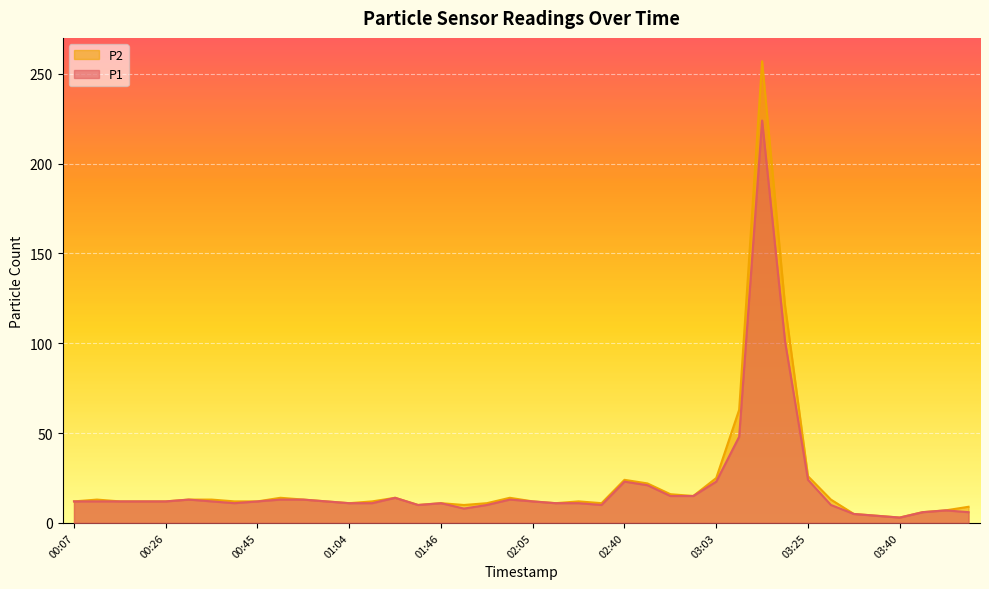

Between 03:12 and 02:40, which is larger?

03:12